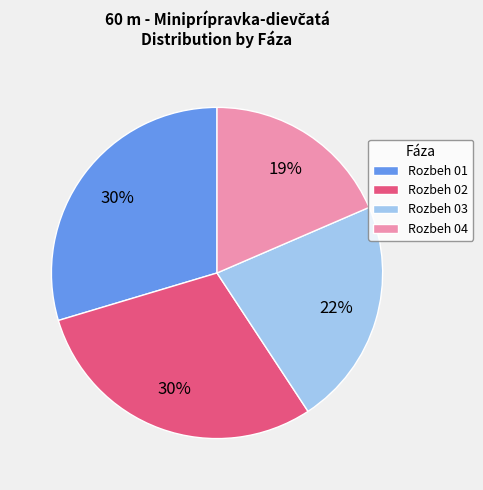

To the nearest percent, what is the average slice percentage?

25%